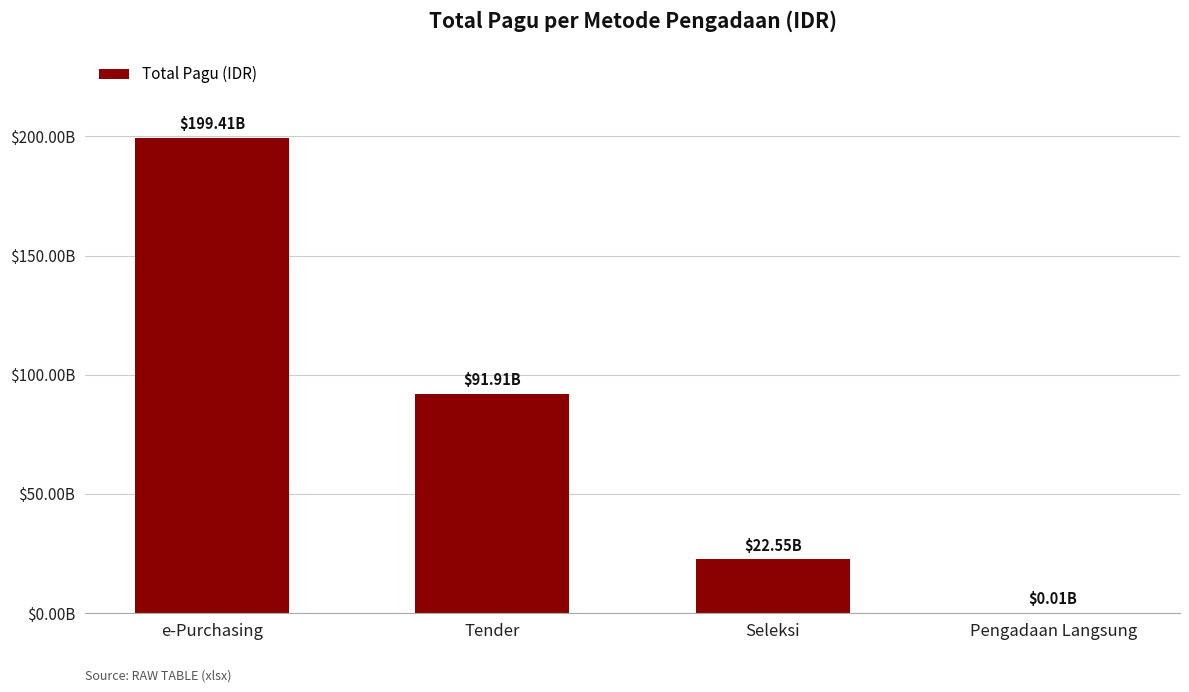

How many values are between 22547619850 and 199407050000?

3